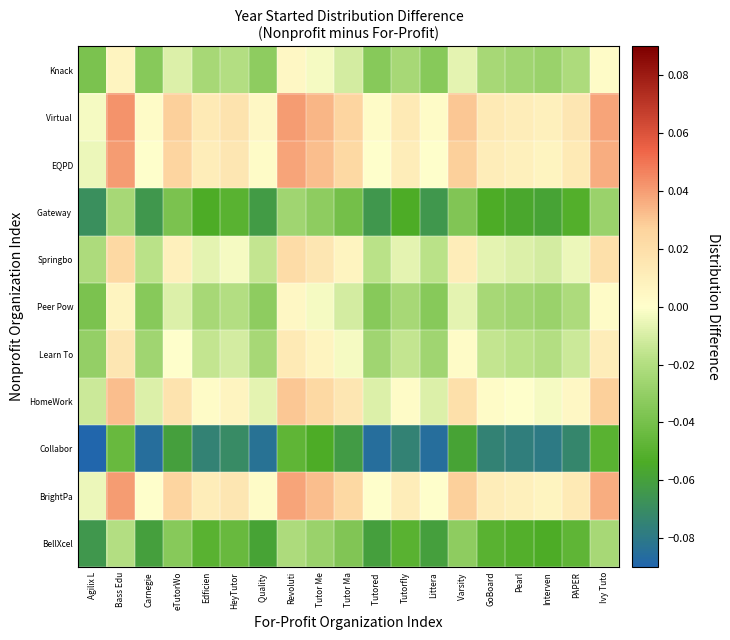

Between Tutorfly and Revoluti, which is larger?

Revoluti